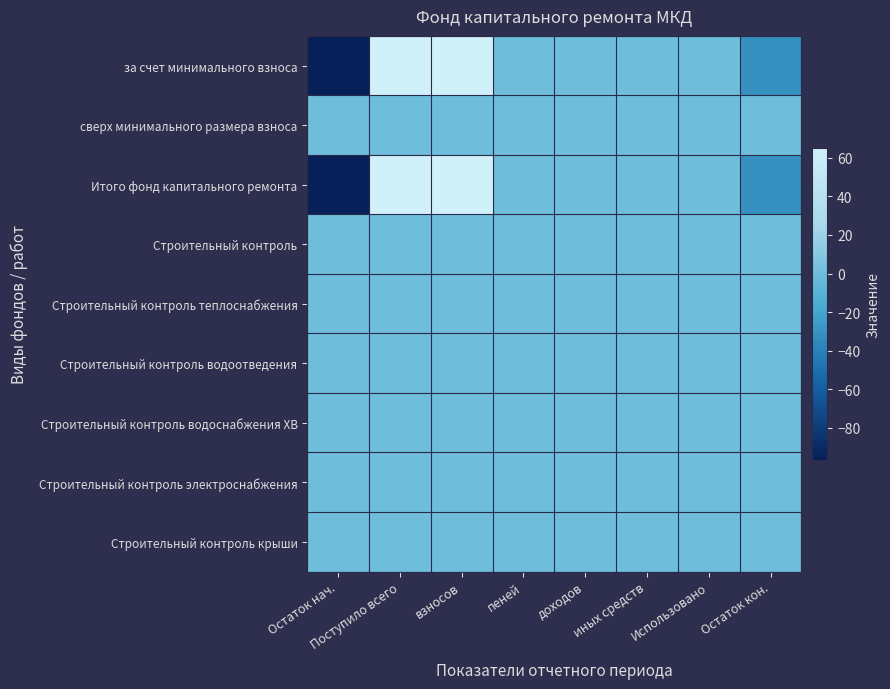

List the series in order of their peak value, highest first.

за счет минимального взноса, Итого фонд капитального ремонта, сверх минимального размера взноса, Строительный контроль, Строительный контроль теплоснабжения, Строительный контроль водоотведения, Строительный контроль водоснабжения ХВ, Строительный контроль электроснабжения, Строительный контроль крыши